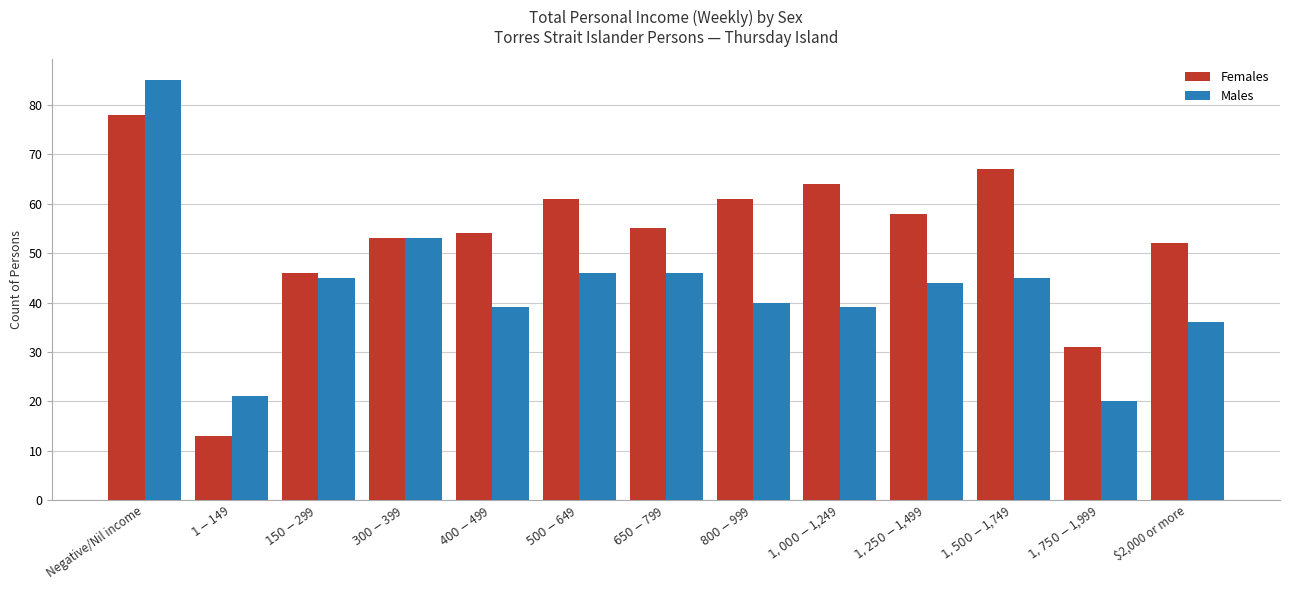

What is the highest value of the Females series?

78